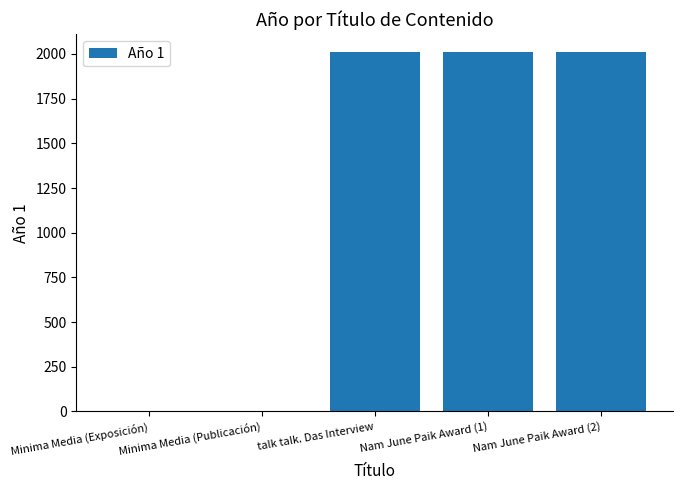

How many values are between 0 and 2010?

5